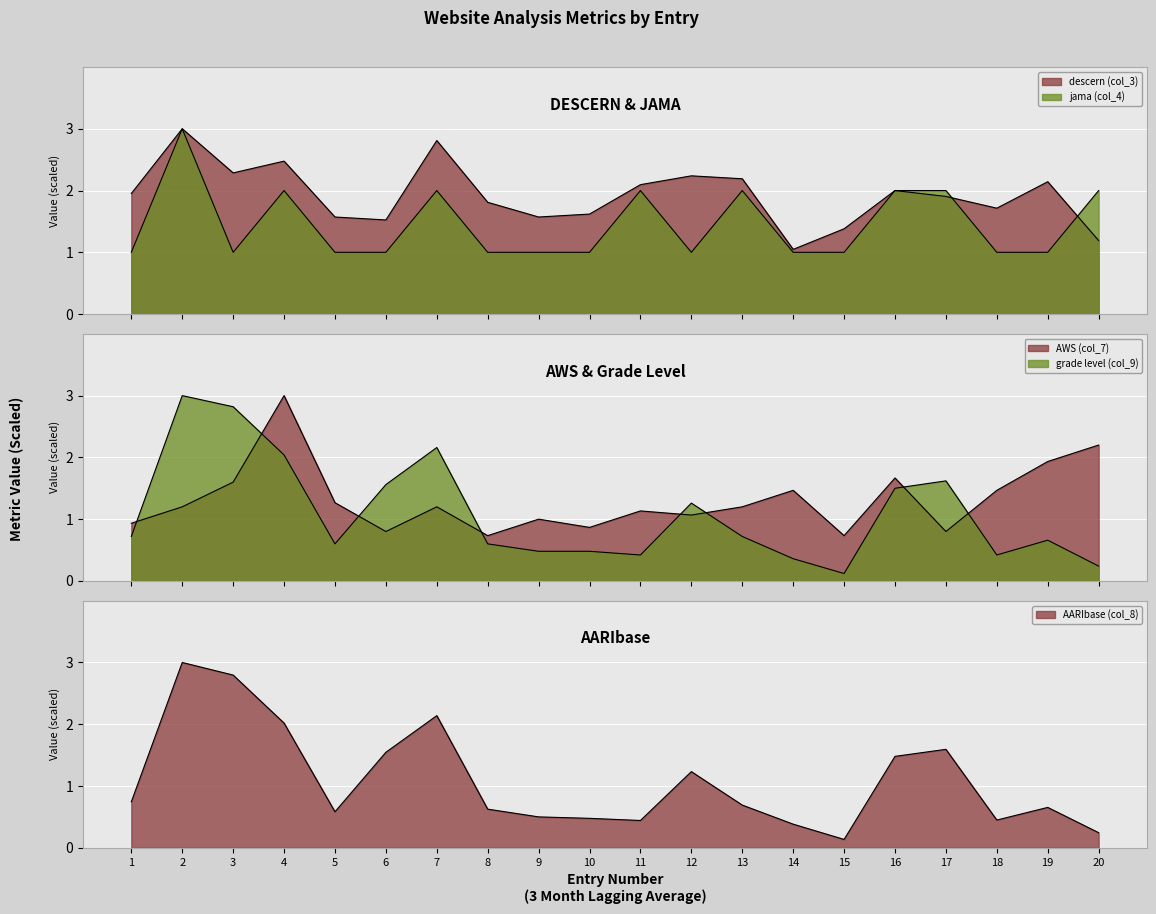

True or false: jama (col_4) has a value of 0.6 at 9.

False